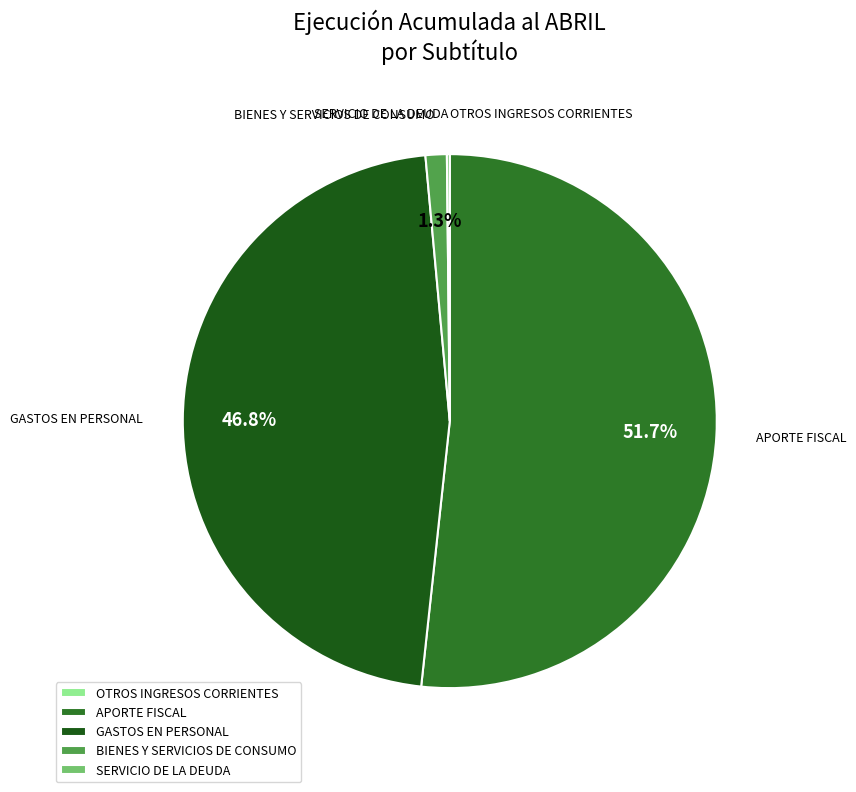

Is it true that APORTE FISCAL is 38% of the pie?

False